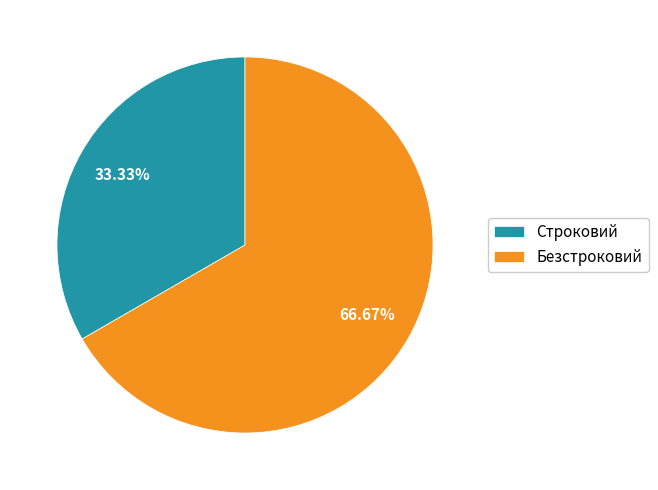

What is the largest slice in the pie chart?

Безстроковий